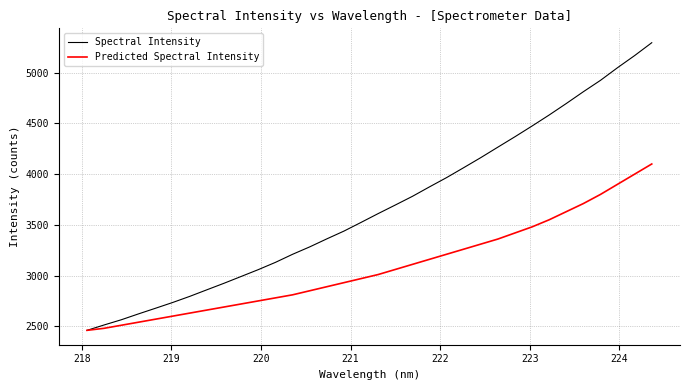

What is the minimum value for Spectral Intensity?

2459.9